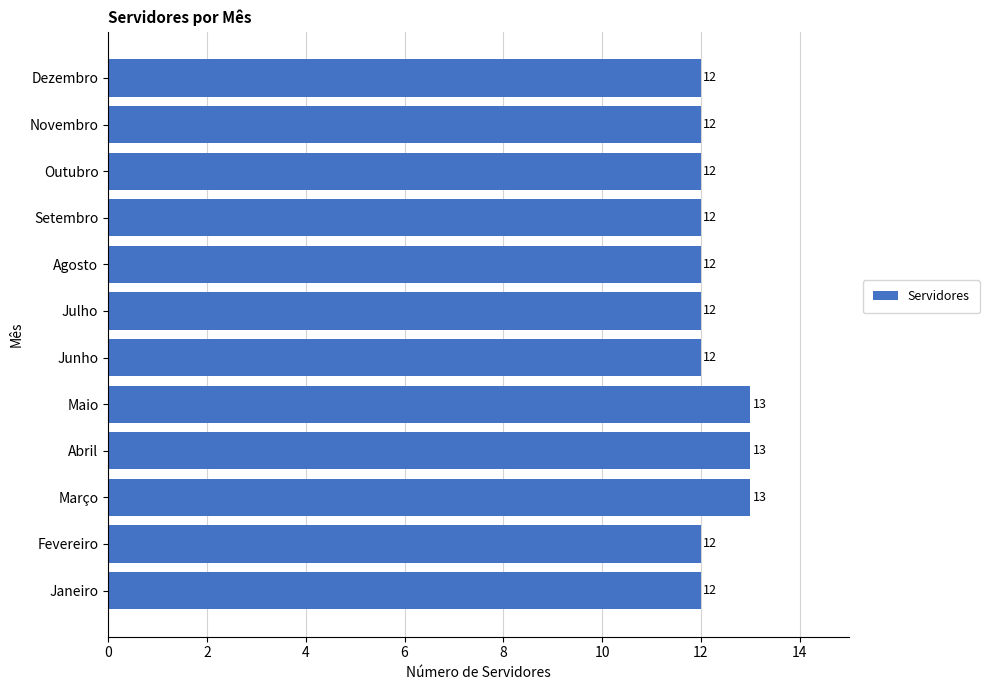

Reading top to bottom, transcribe all the data shown in this chart.

12	12	12	12	12	12	12	13	13	13	12	12